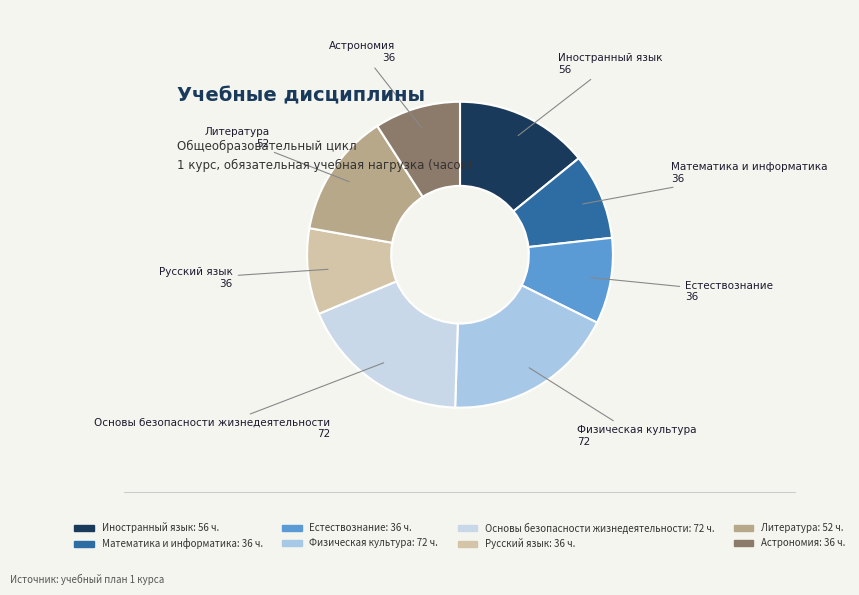

Combined, do Иностранный язык and Литература account for over 50%?

No